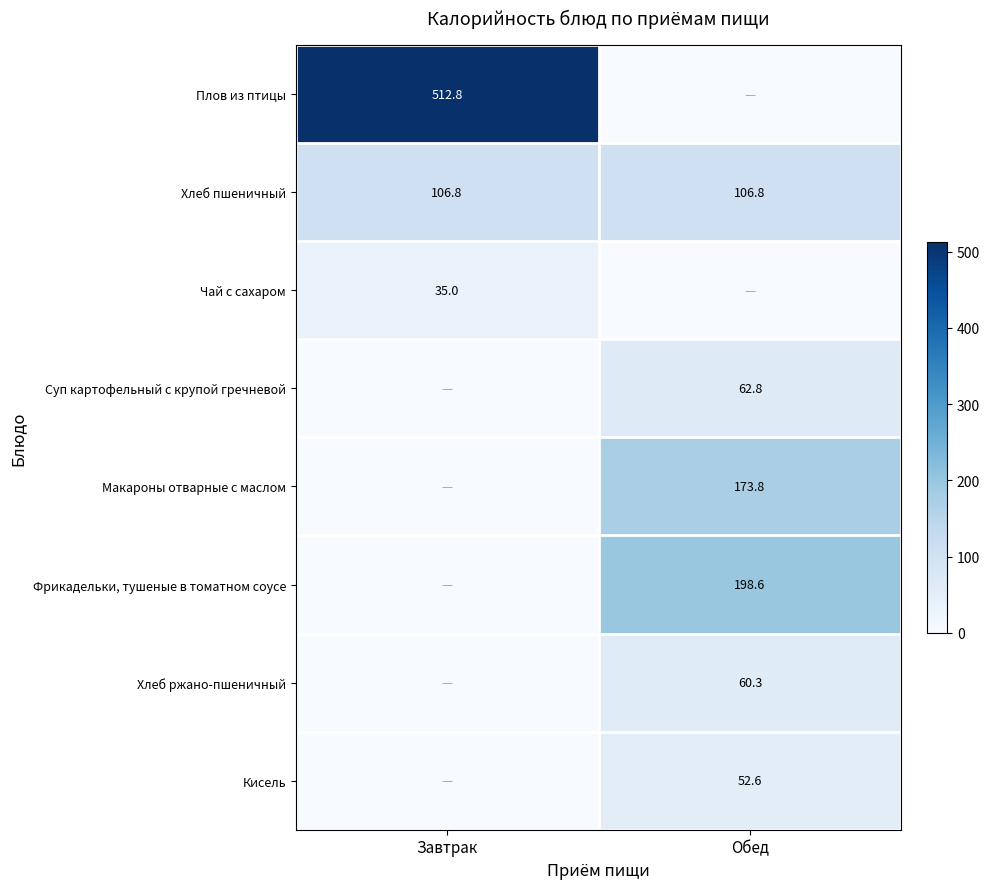

What is the spread (max minus min) of values at Завтрак?

512.8